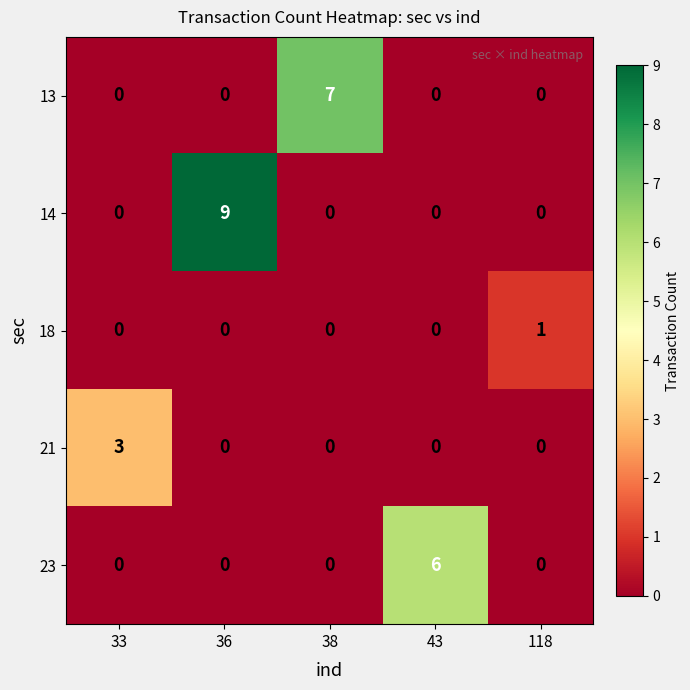

List the series in order of their peak value, highest first.

14, 13, 23, 21, 18